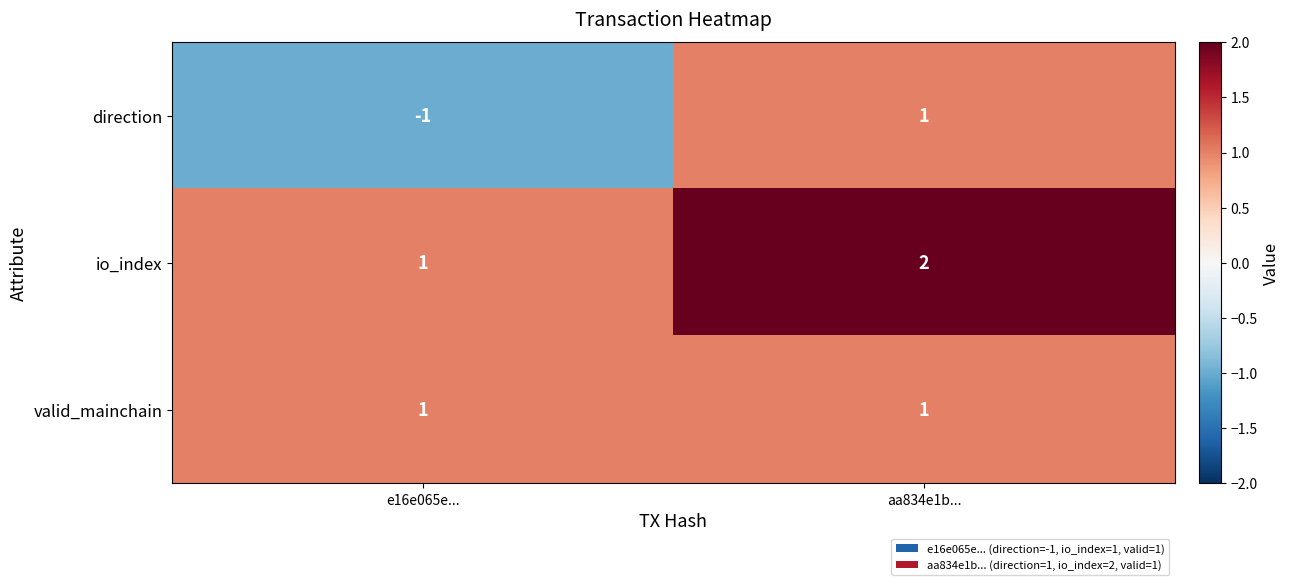

Which series has the widest spread of values?

direction